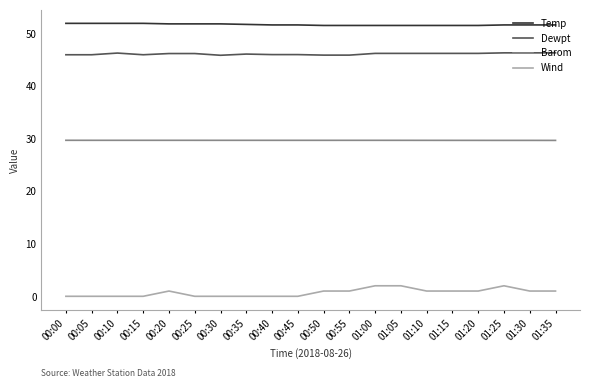

Which series has the largest total across all categories?

Temp